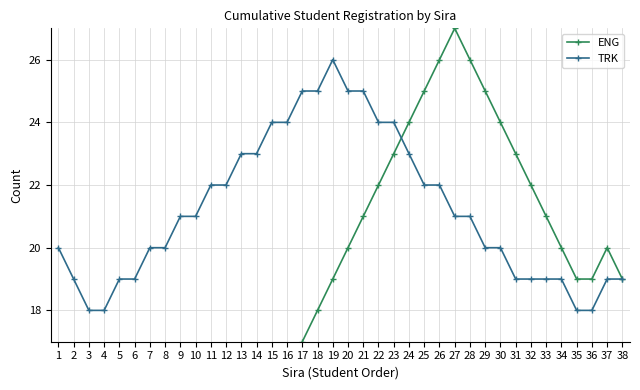

Is the value of ENG at 24 greater than the value of TRK at 38?

Yes